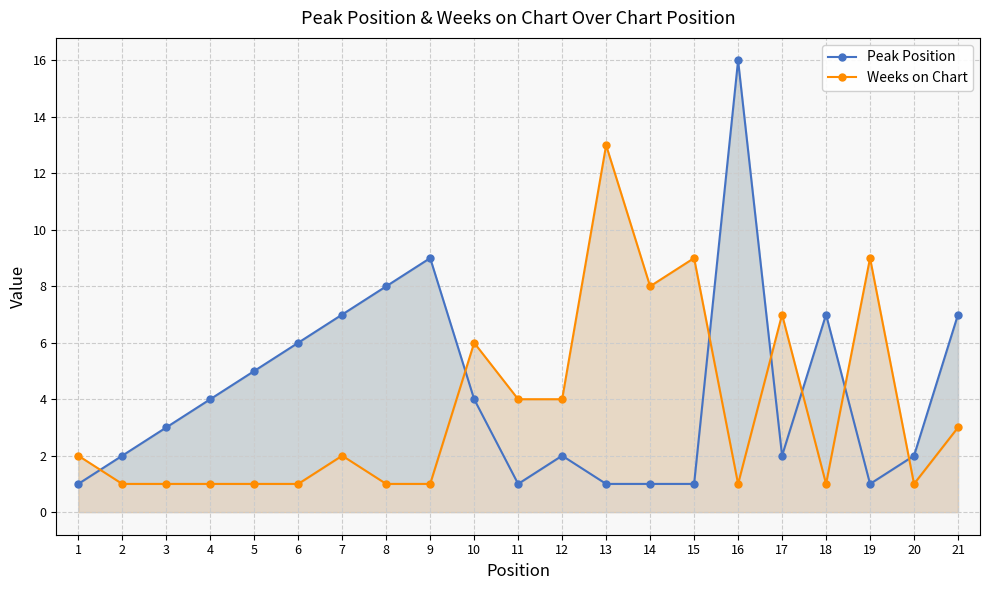

What is the total value across all series at 18?

8